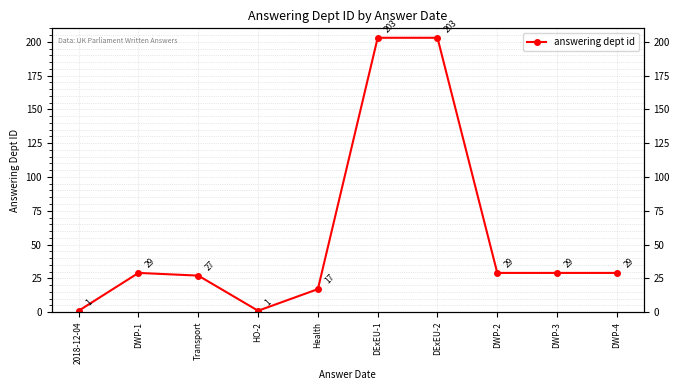

What is the label of the 4th point from the right?

DExEU-2